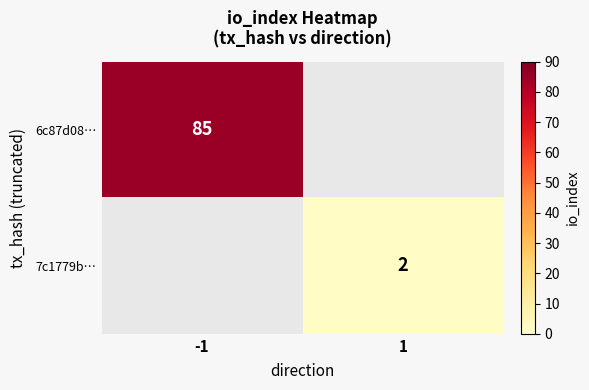

Is the value of 6c87d08… at -1 greater than the value of 7c1779b… at 1?

Yes